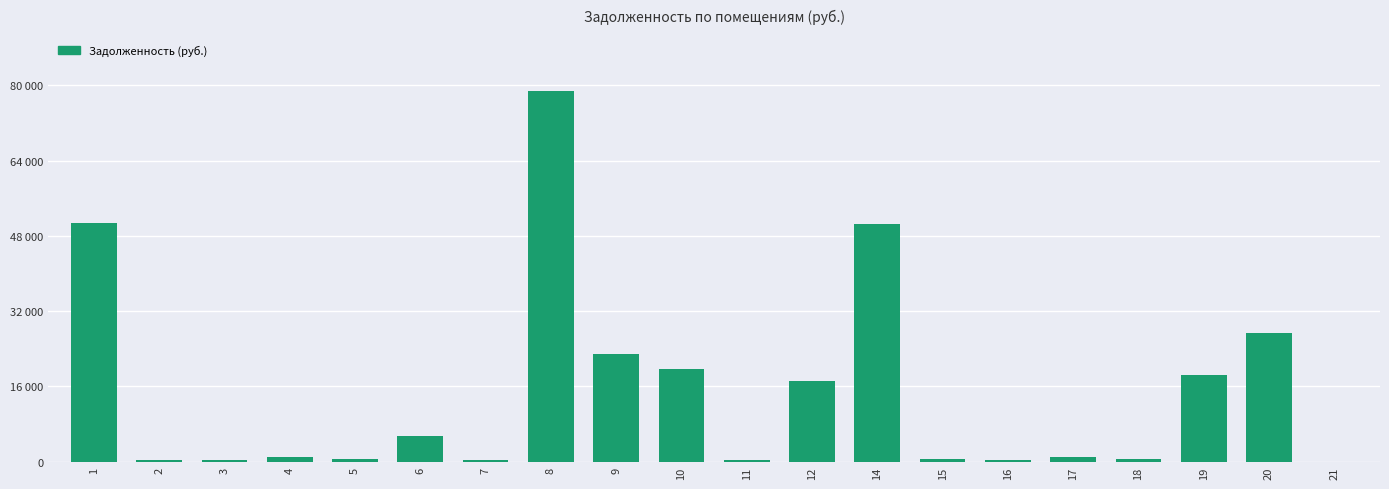

Are the bars horizontal?

No